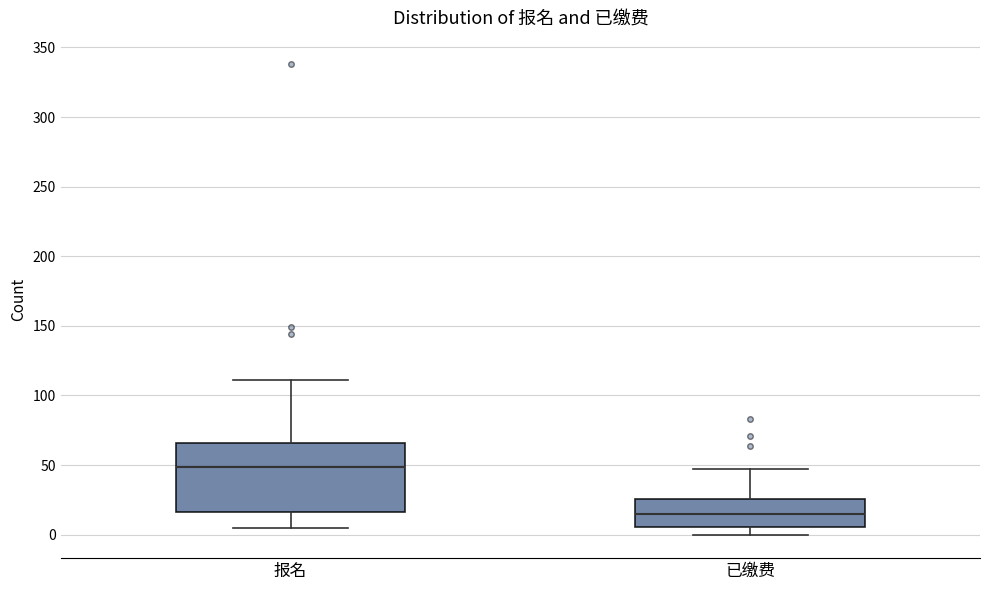

Which box is the tallest, from its lower edge to its upper edge?

报名